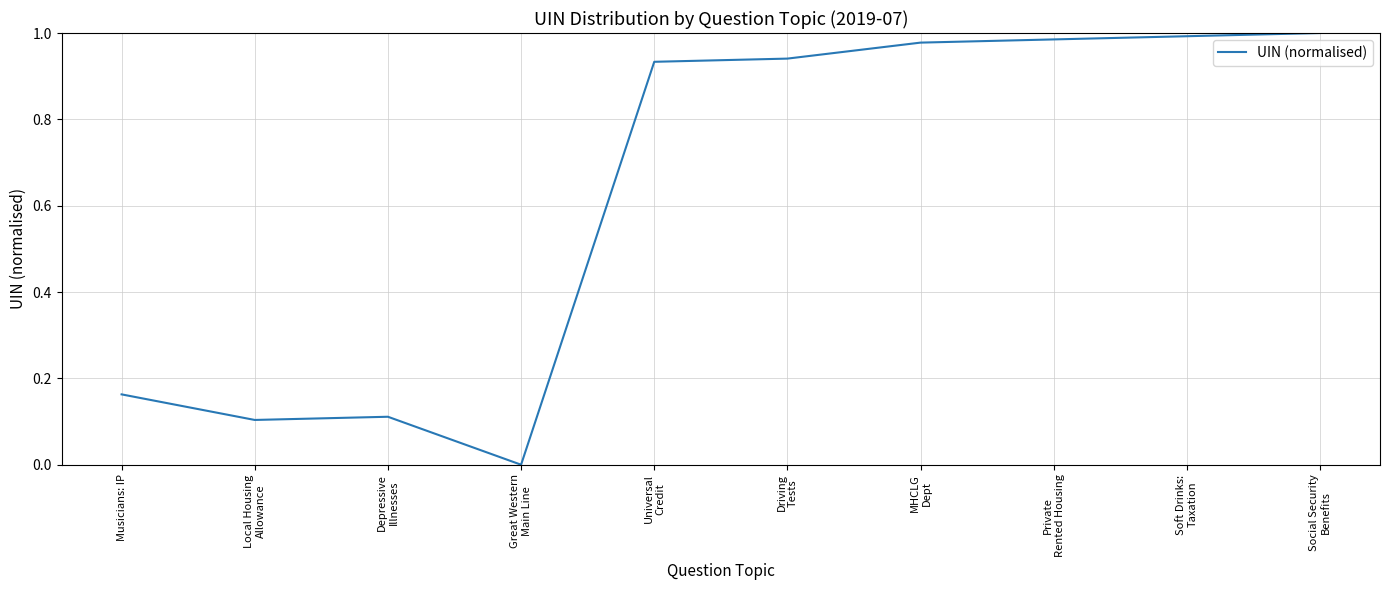

Which label corresponds to the smallest value in the chart?

Great Western
Main Line